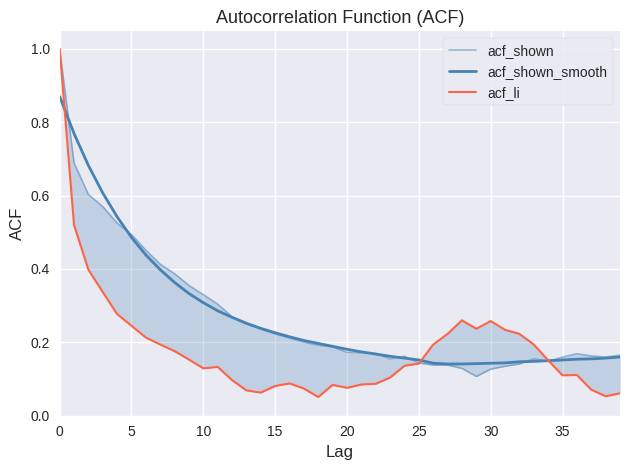

What is the label of the 15th point from the left?

14